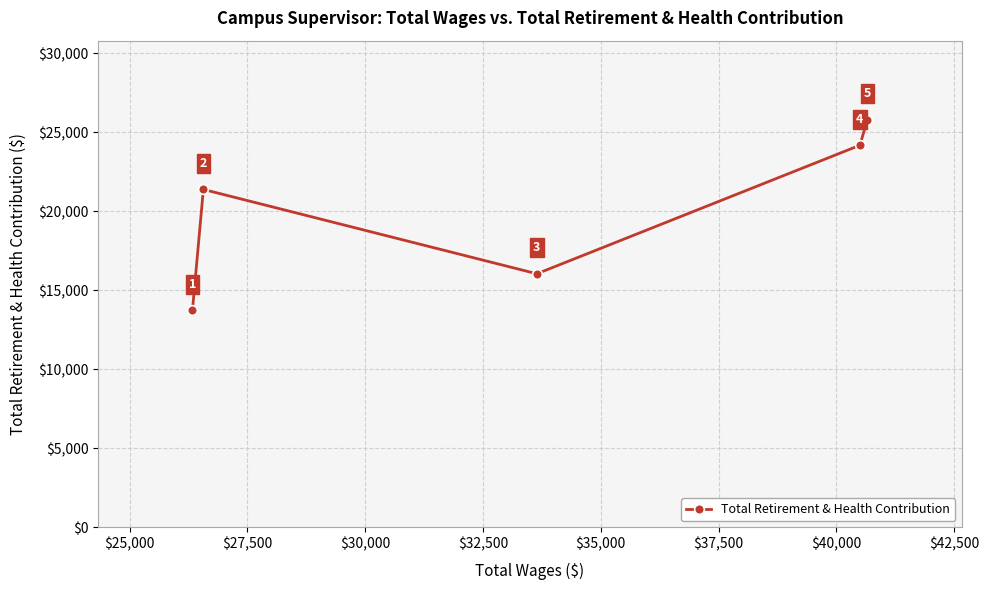

What is the value of the 5th point from the left?

25785